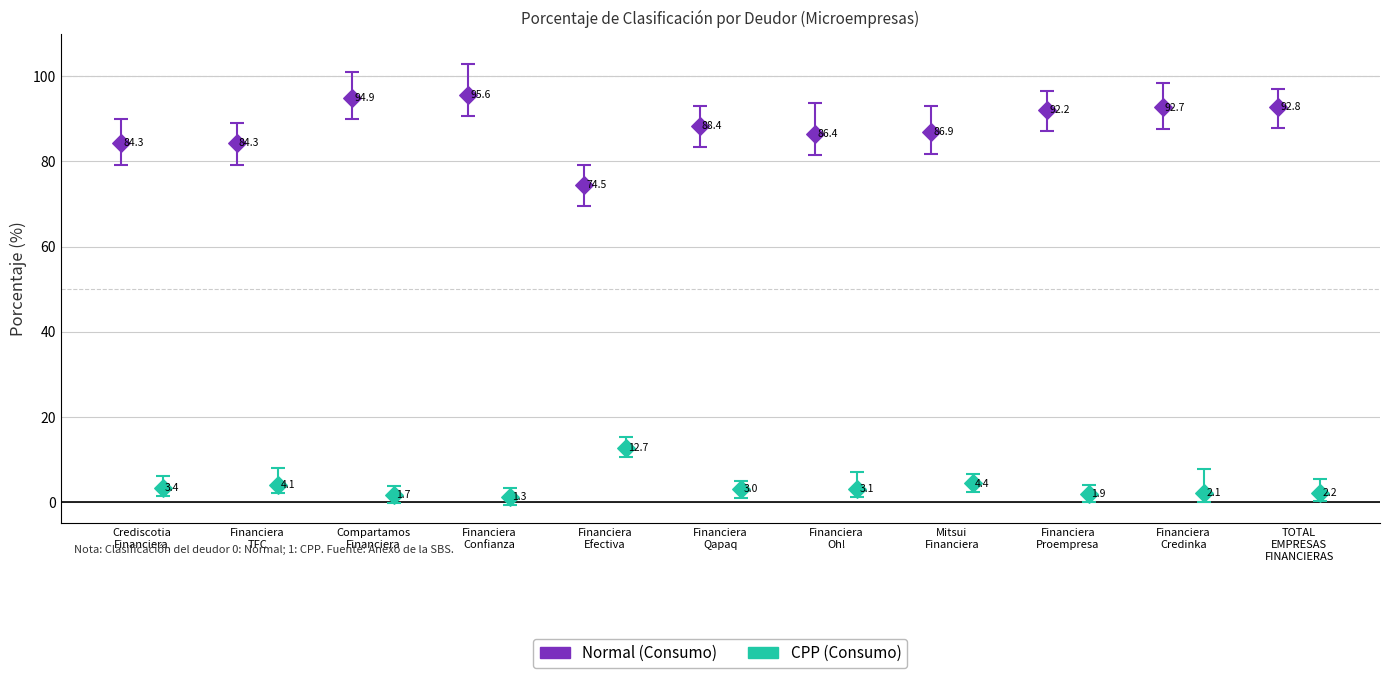

Which series has the widest spread of Y values?

Normal (Consumo)